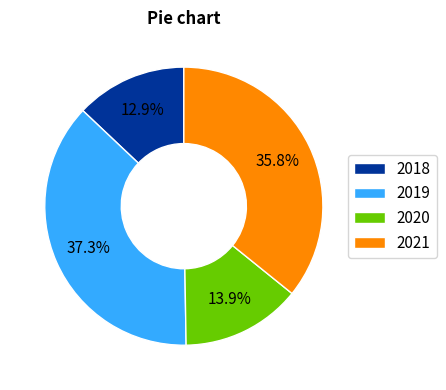

Which category has the smallest portion of the pie?

2018